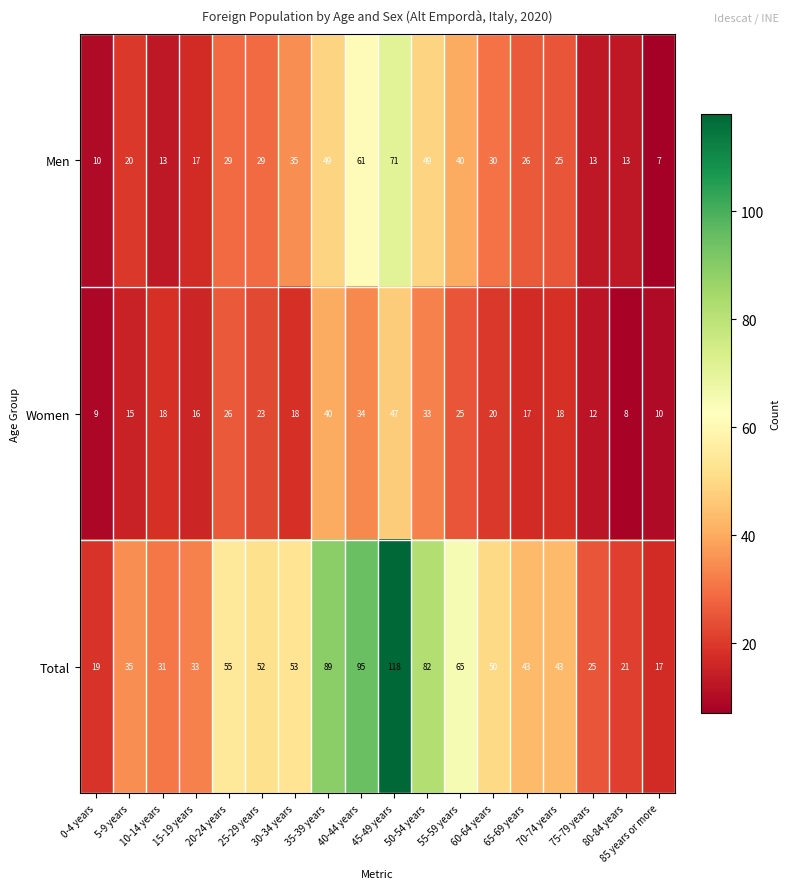

What is the minimum value shown in the chart?

7